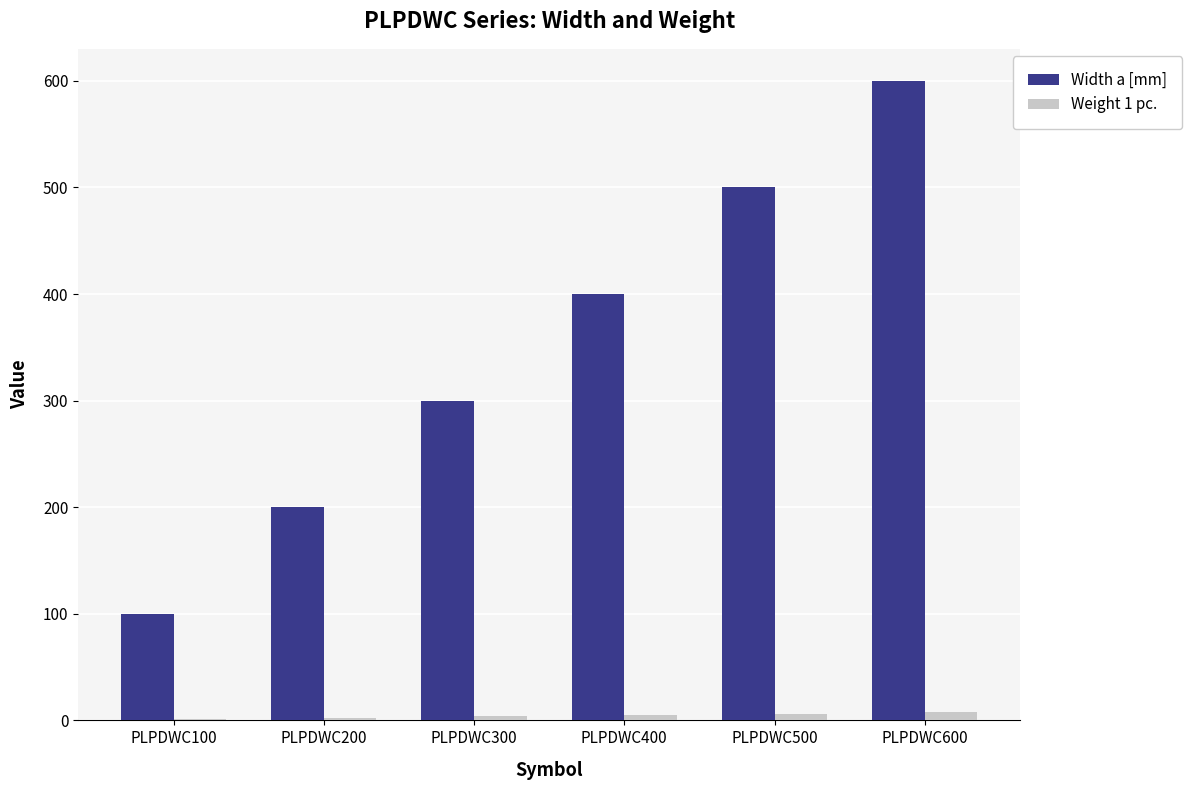

What is the maximum value shown in the chart?

600.0